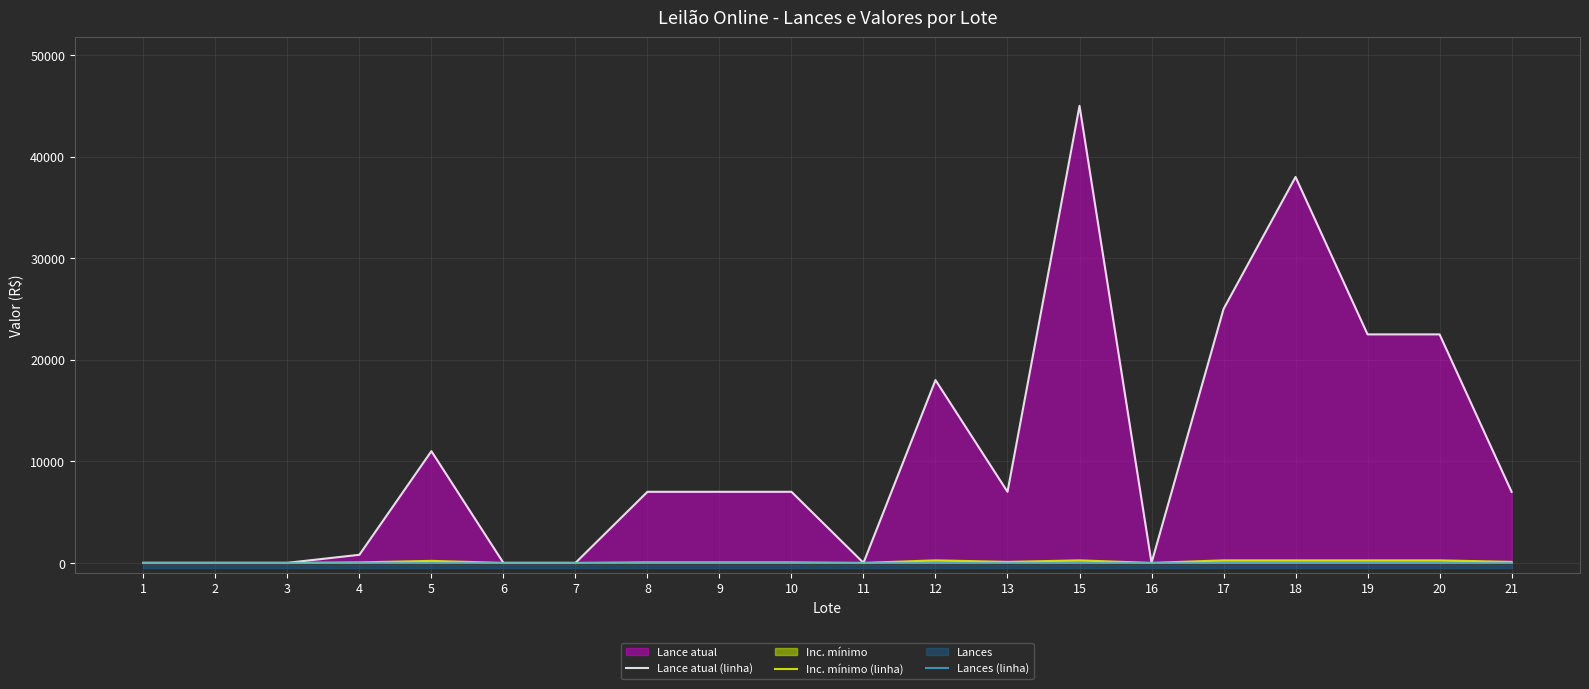

Rank the series at 20 from lowest to highest value.

Lances (linha), Inc. mínimo (linha), Lance atual (linha)